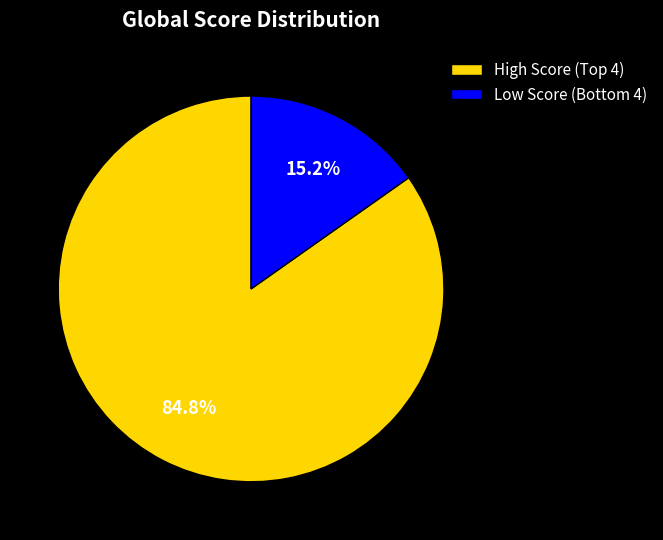

Rank the categories by value from highest to lowest.

High Score (Top 4), Low Score (Bottom 4)